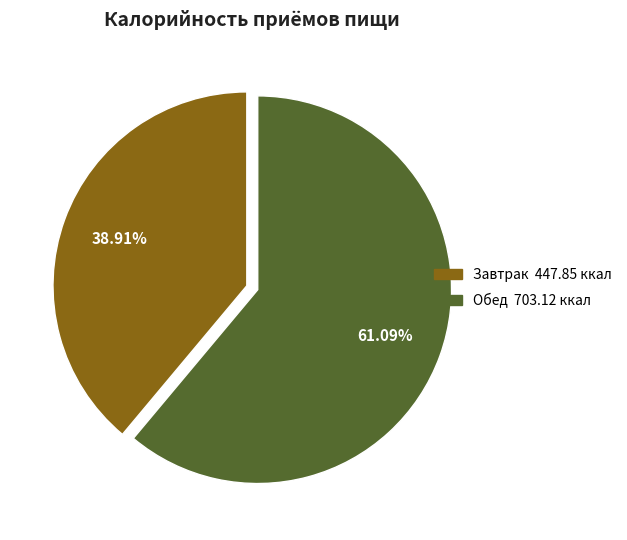

Count the number of slices in the pie.

2